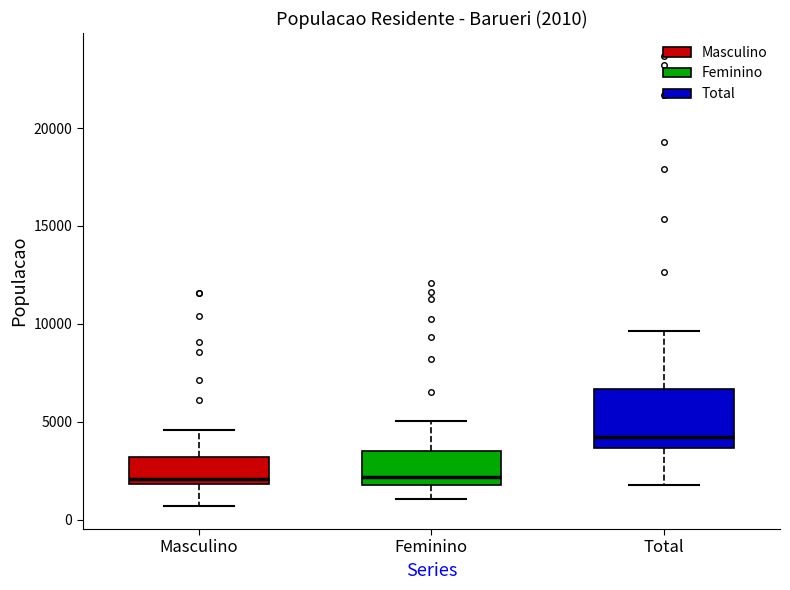

Which box is the tallest, from its lower edge to its upper edge?

Total